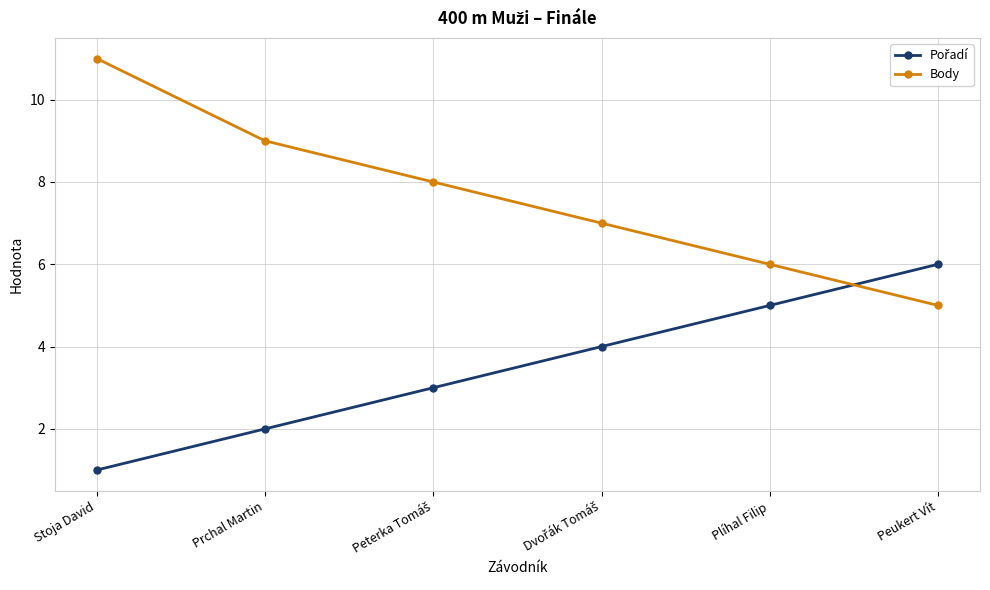

What is the spread (max minus min) of values at Stoja David?

10